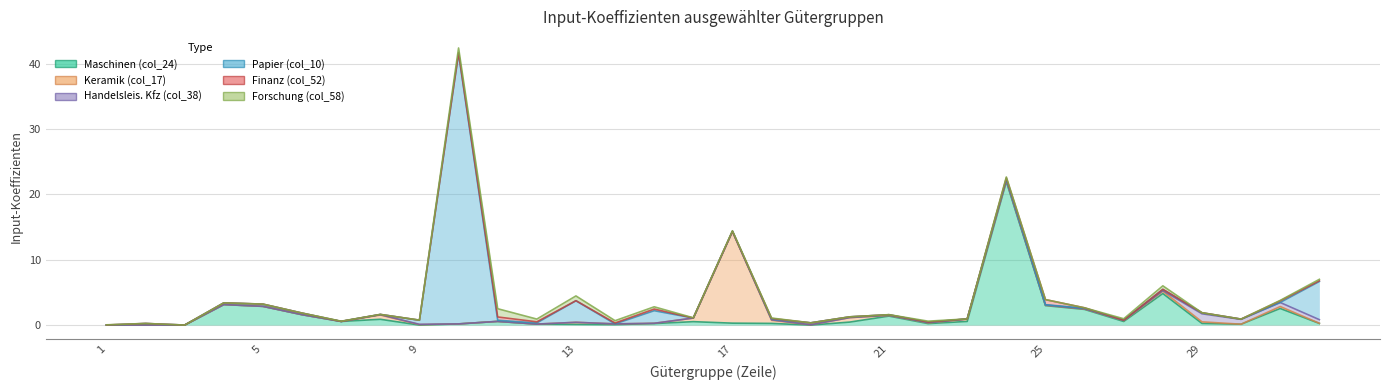

How many interior local peaks does the Forschung (col_58) series have?

7